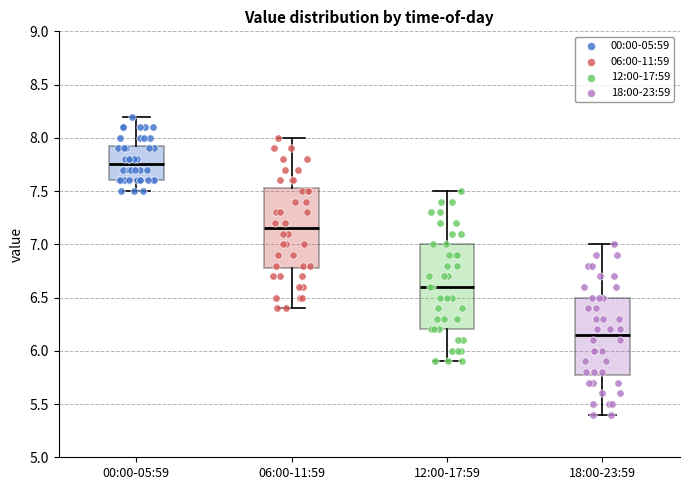

Reading left to right, read every box against the y-axis: the position of its median line, the range the box covers, and the ends of its whiskers. The values are not printed on the chart, so give them approximately, as read against the axis.

00:00-05:59: median 7.75, box 7.60 to 7.95, whiskers 7.50 to 8.20
06:00-11:59: median 7.15, box 6.80 to 7.55, whiskers 6.40 to 8.00
12:00-17:59: median 6.60, box 6.20 to 7.00, whiskers 5.90 to 7.50
18:00-23:59: median 6.15, box 5.80 to 6.50, whiskers 5.40 to 7.00